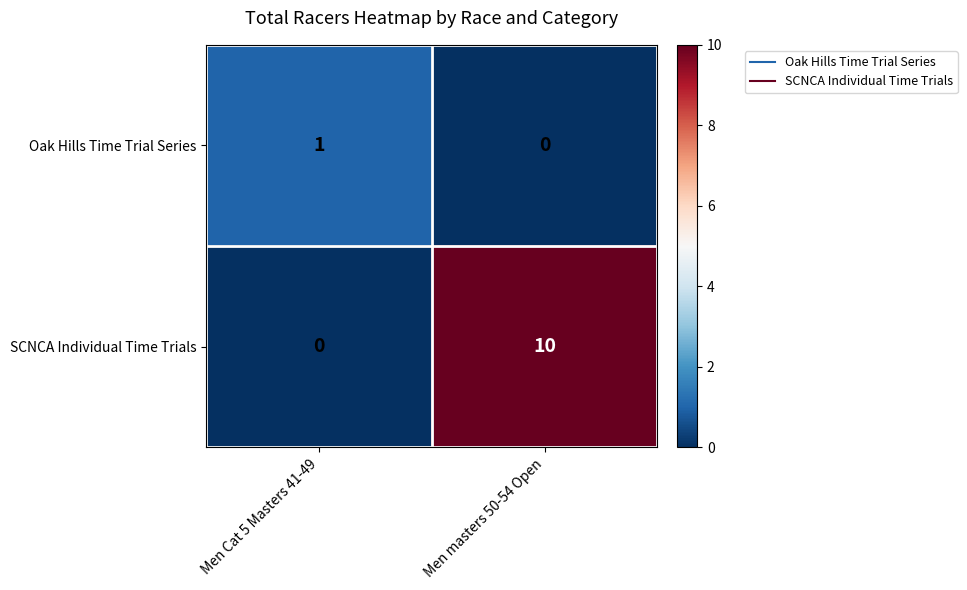

Which category has the highest value in the Oak Hills Time Trial Series series?

Men Cat 5 Masters 41-49